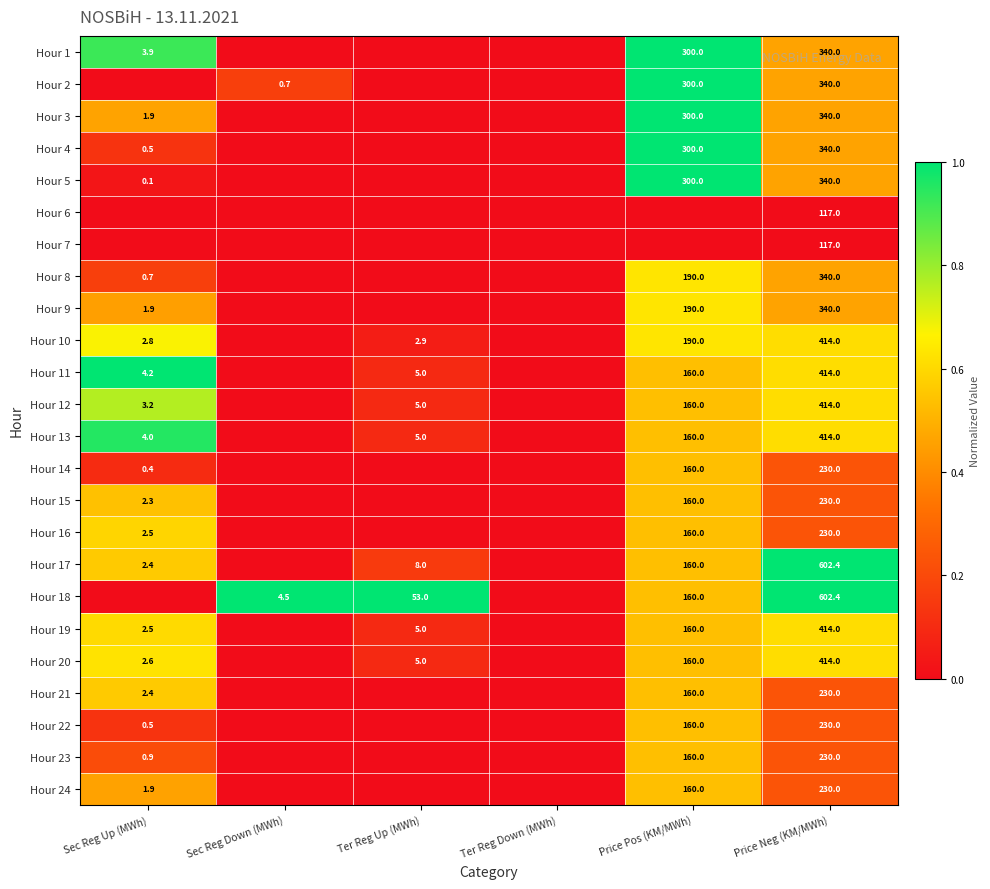

The Hour 19 series shows 414.0 at Price Neg (KM/MWh). True or false?

True